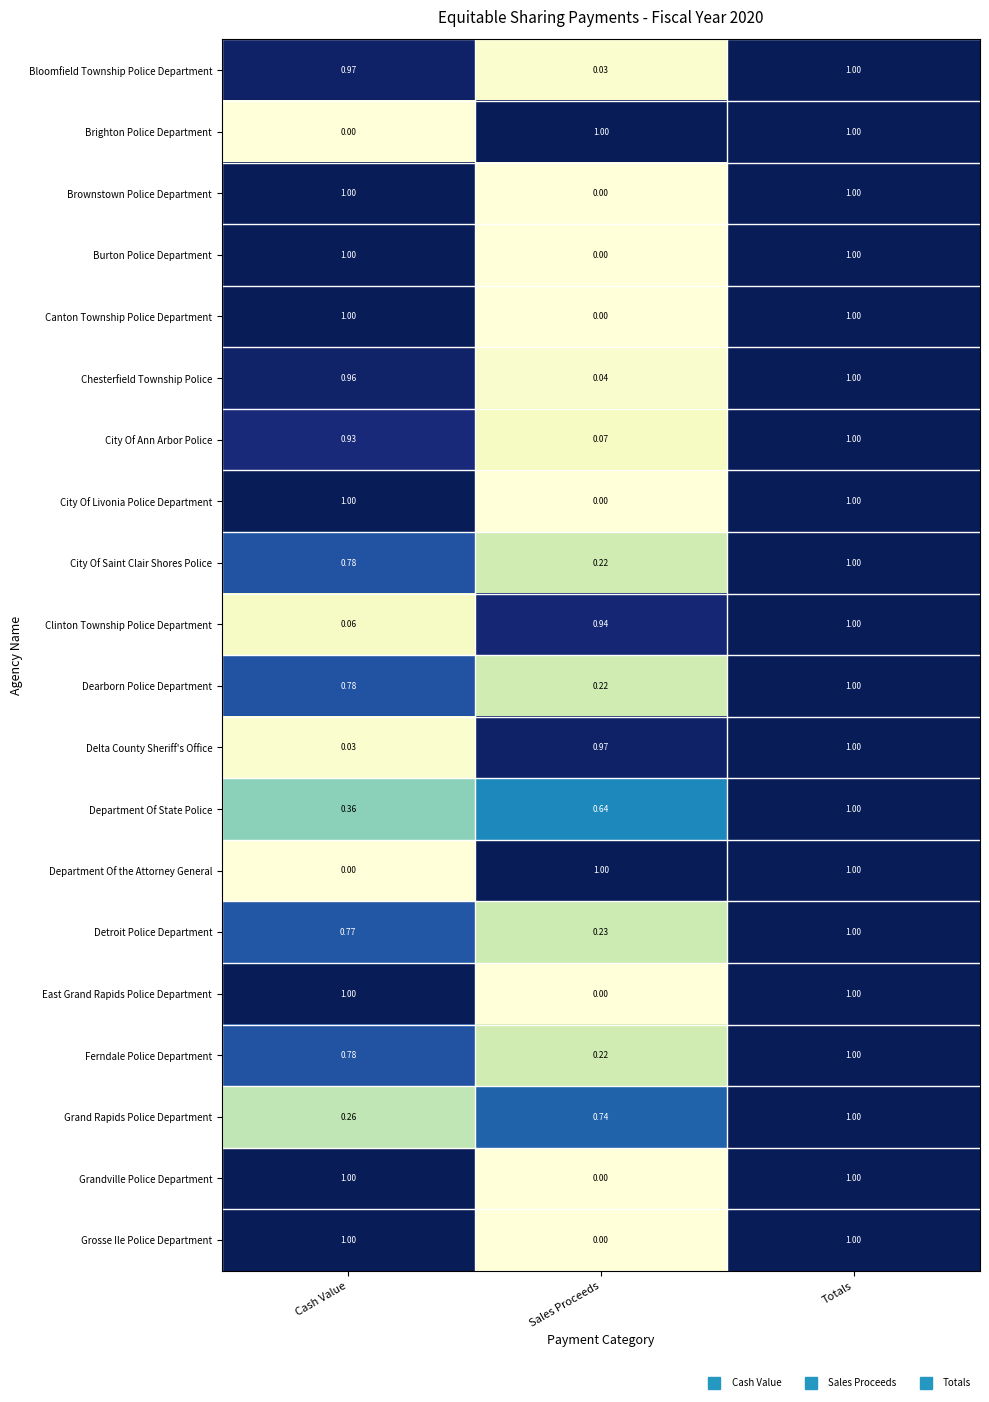

At which category is the sum across all series the highest?

Totals